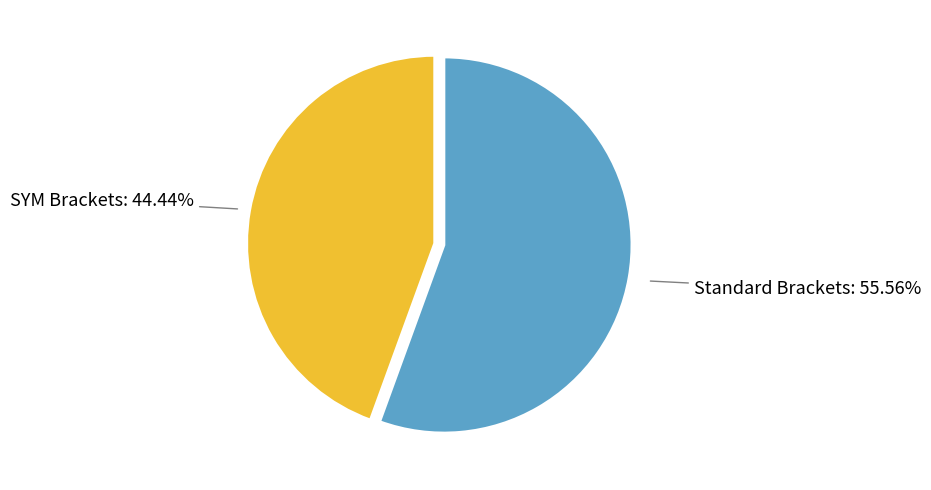

Is there a majority slice in this chart?

Yes